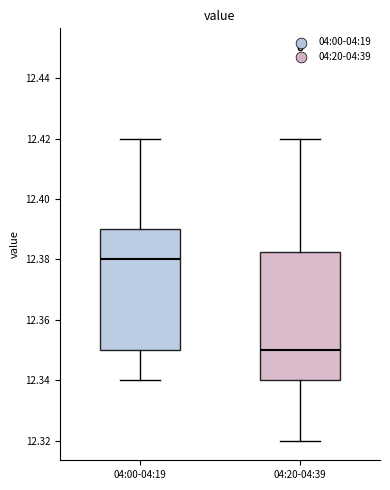

Where is the upper edge of the box for 04:00-04:19 on the y-axis? The values are not printed on the chart, so give them approximately, as read against the axis.

12.390